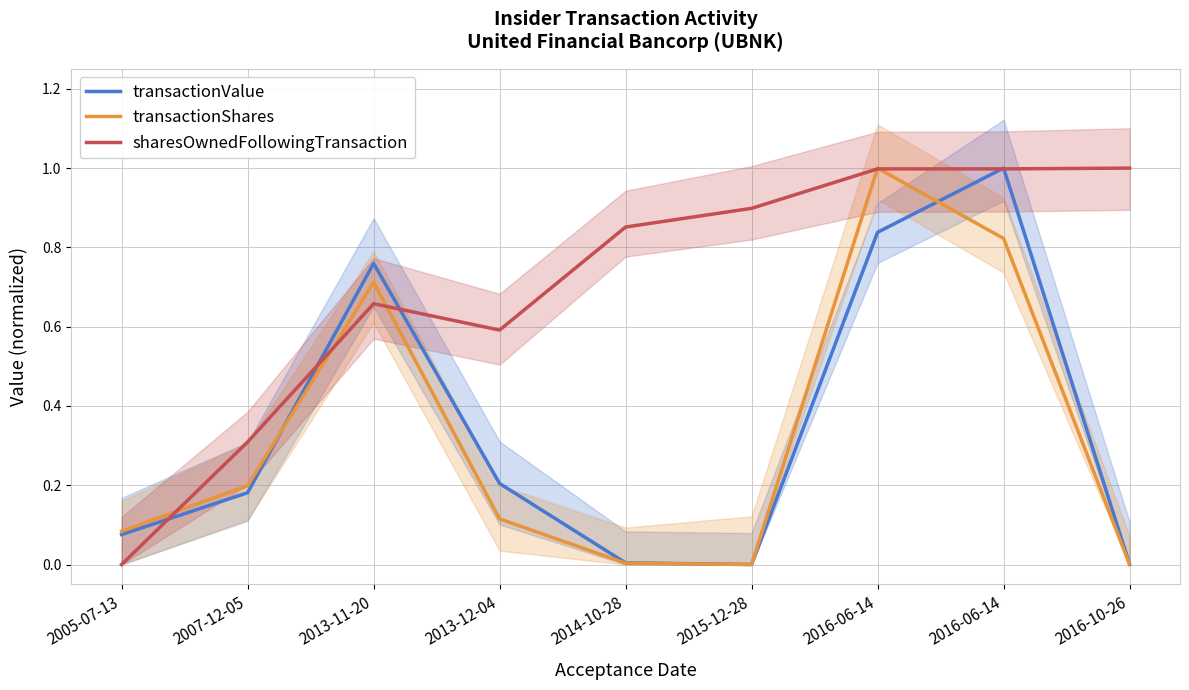

What are all the series names shown in the legend?

transactionValue, transactionShares, sharesOwnedFollowingTransaction